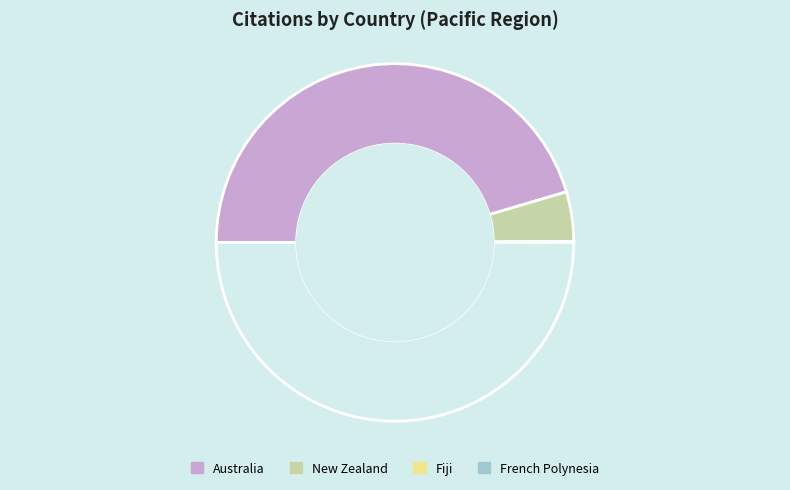

Rank the categories by value from lowest to highest.

Fiji, French Polynesia, New Zealand, Australia